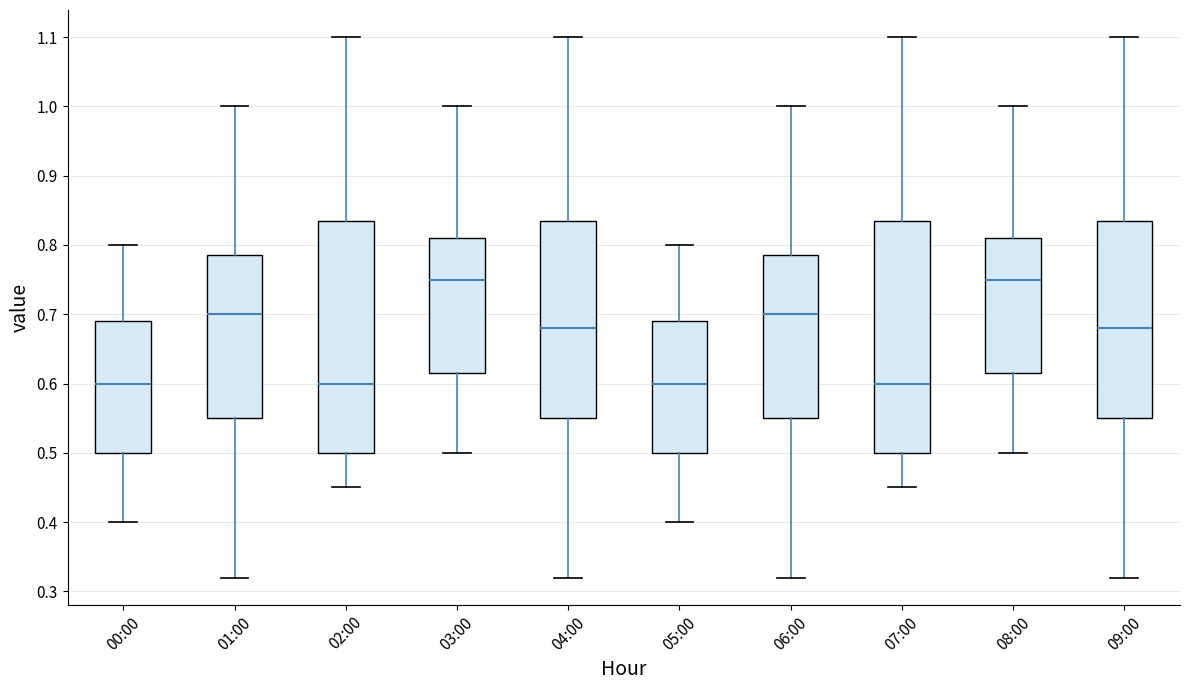

Where does the median line of the box for 03:00 sit on the y-axis? The values are not printed on the chart, so give them approximately, as read against the axis.

0.75